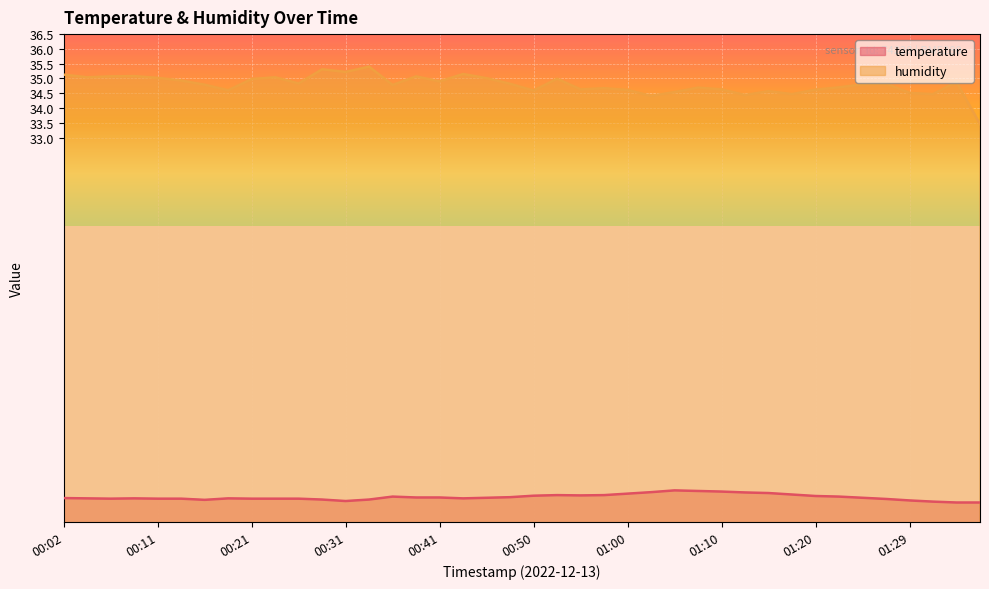

What is the label of the 12th point from the right?

01:10